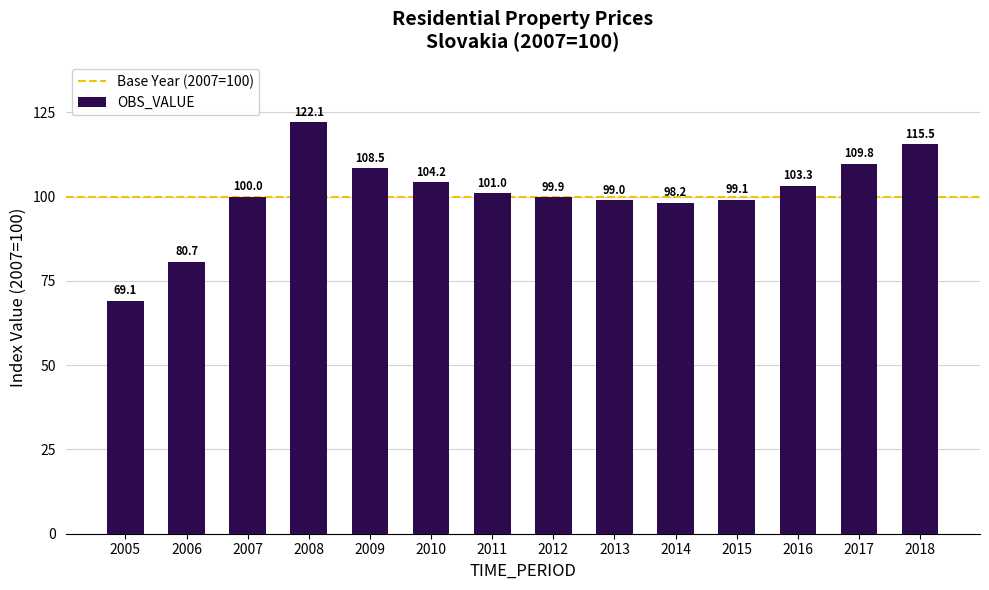

Is it true that the value at 2016 is 176.4?

False